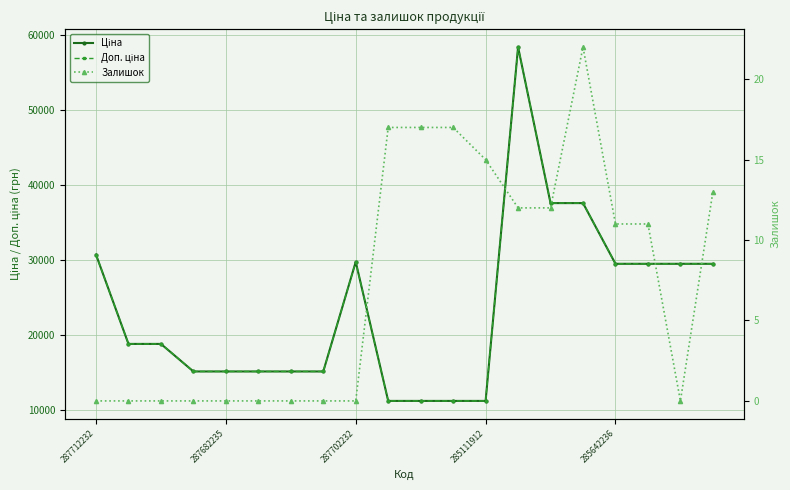

How many lines are shown in the chart?

3